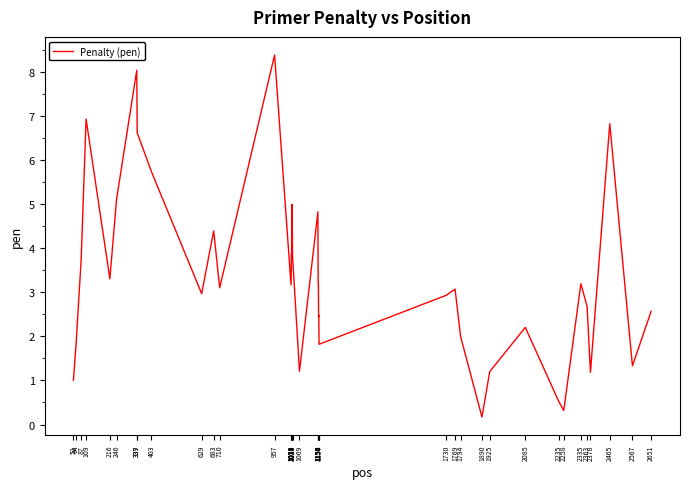

Where is the first local maximum?

109